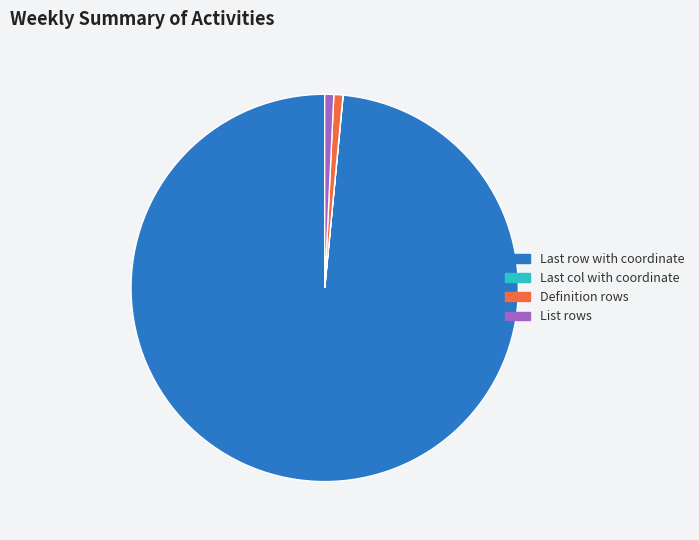

Which slice is the largest?

Last row with coordinate